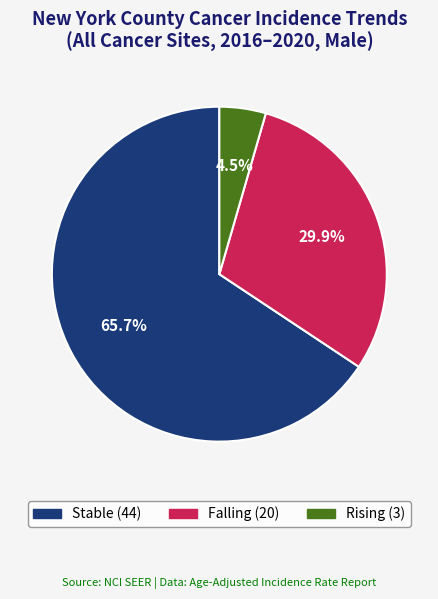

Is there any slice that represents more than half of the pie?

Yes